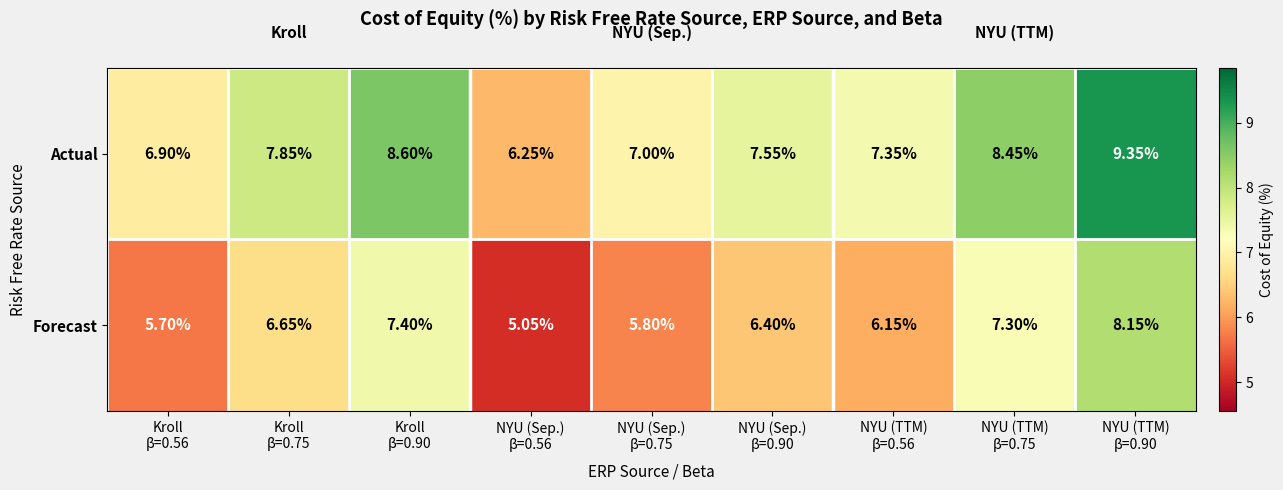

Which series has the largest total across all categories?

Actual